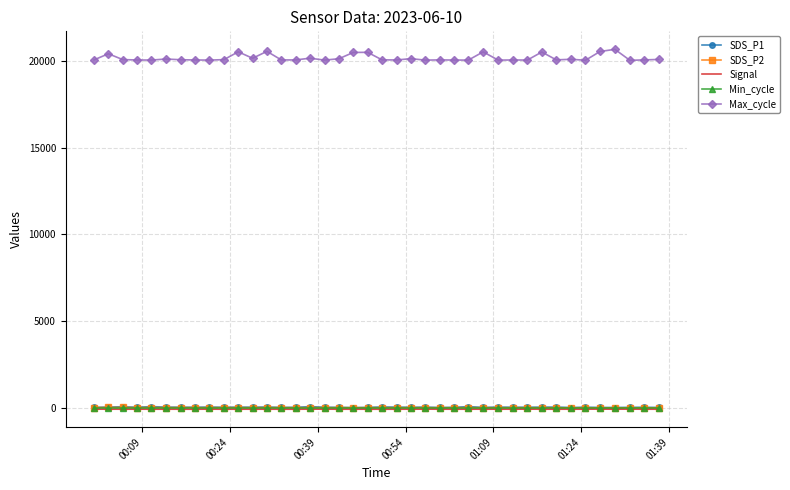

What is the average value of the Max_cycle series?

20165.2